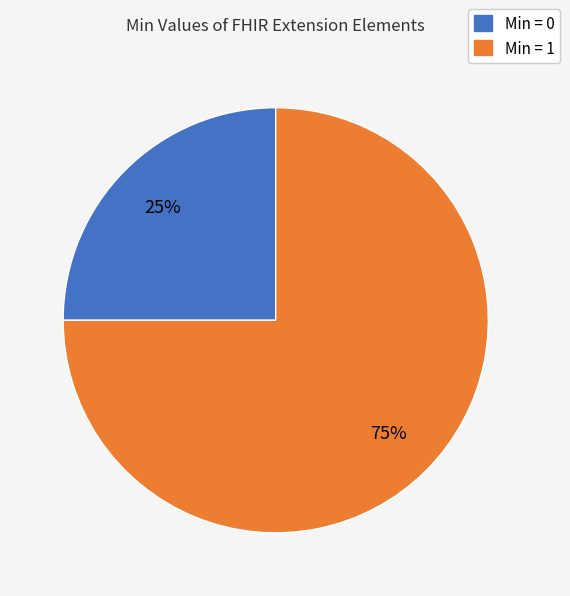

Which category has the biggest portion of the pie?

Min = 1